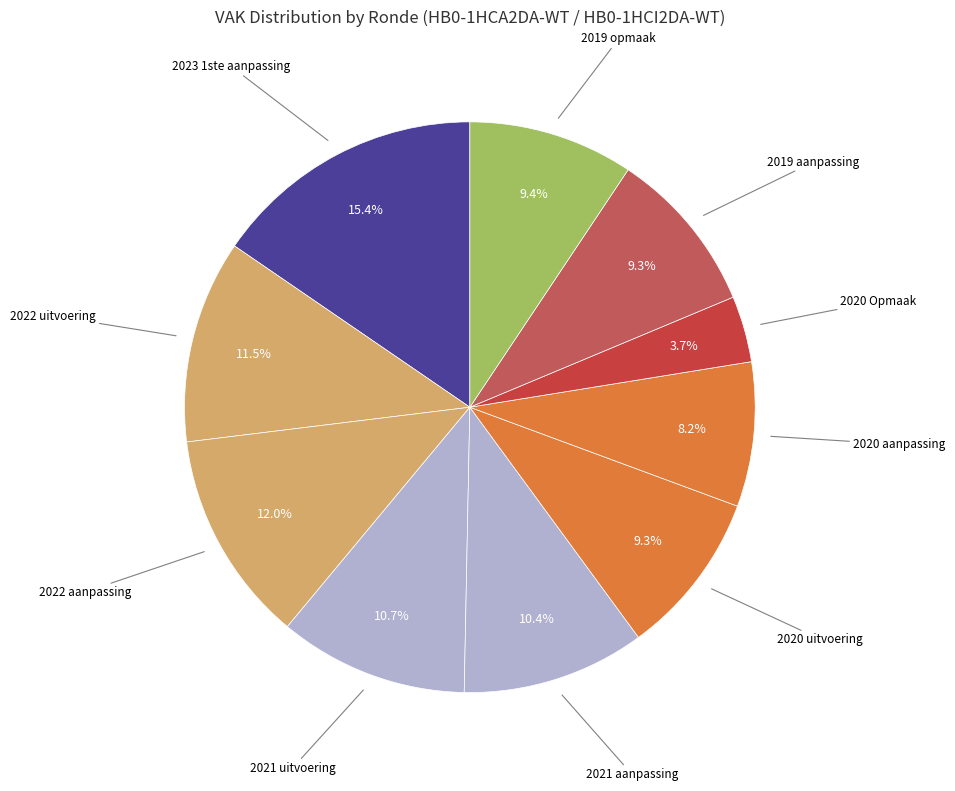

Is there any slice that represents more than half of the pie?

No